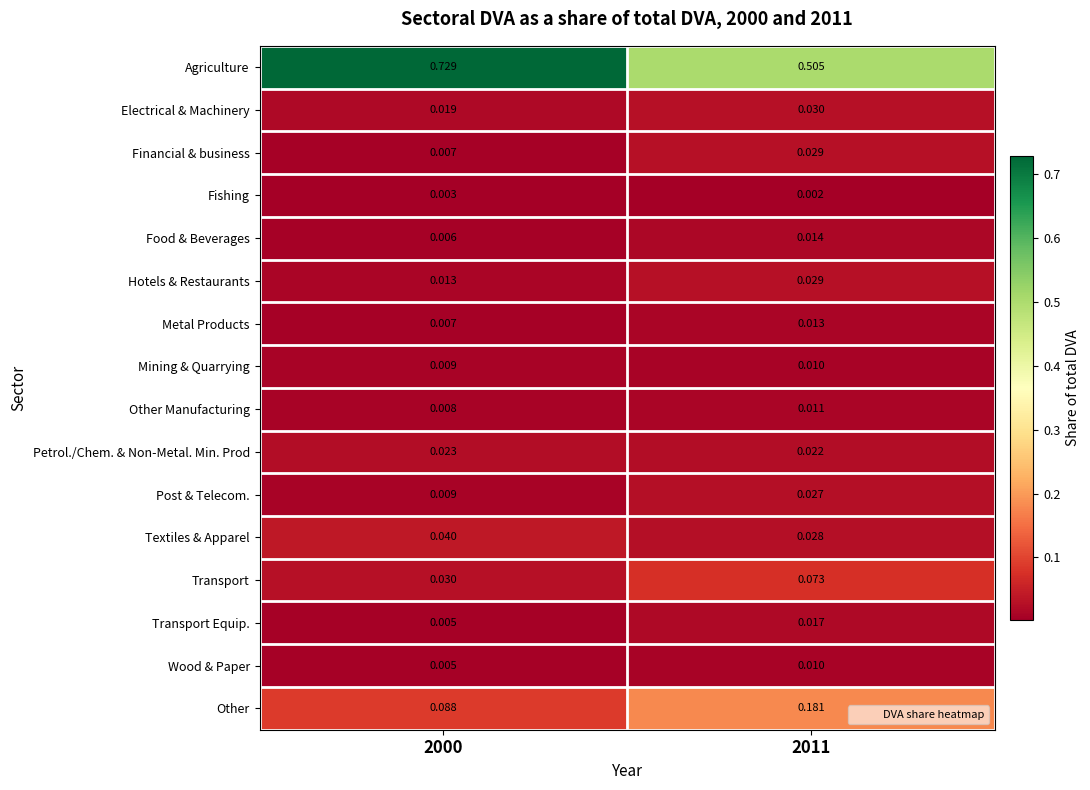

Which series has the widest spread of values?

Agriculture